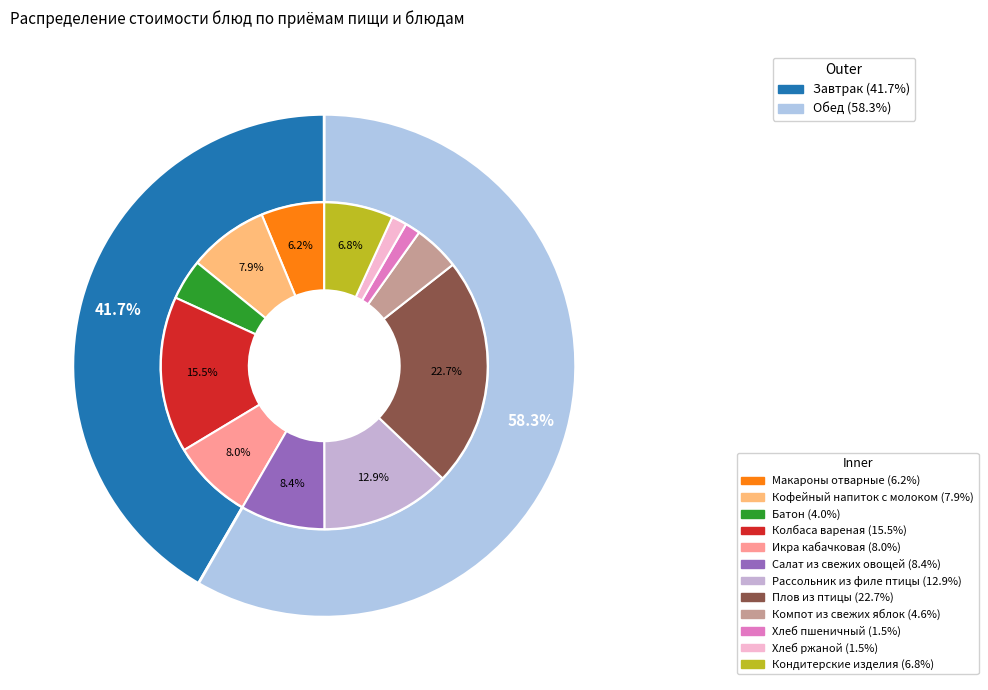

Is it true that Икра кабачковая is 8% of the pie?

True